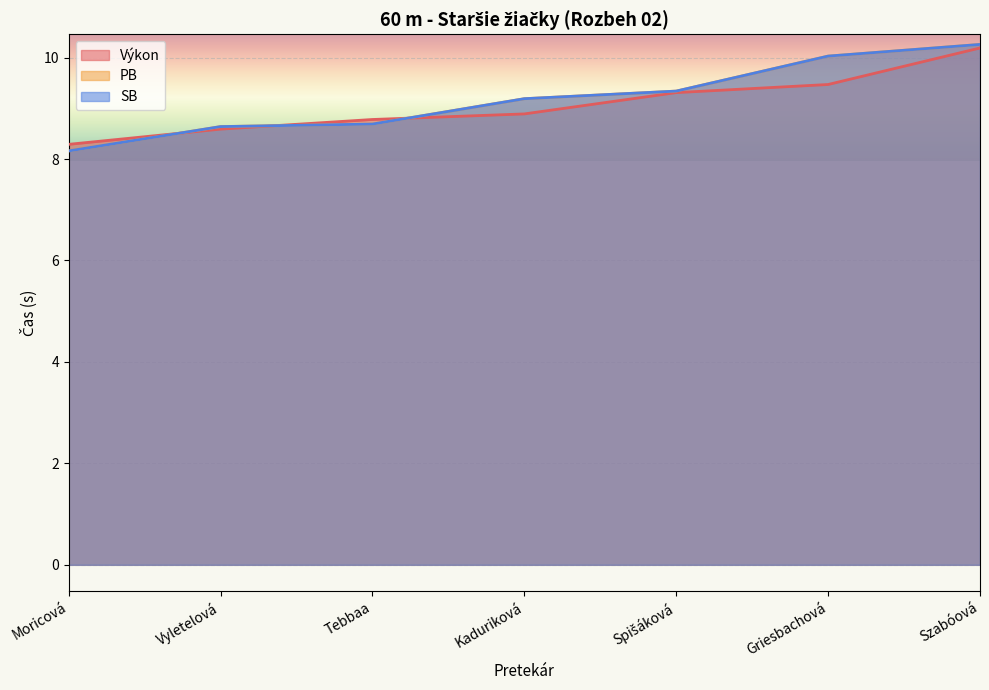

At which label does SB first exceed 9?

Kaduriková